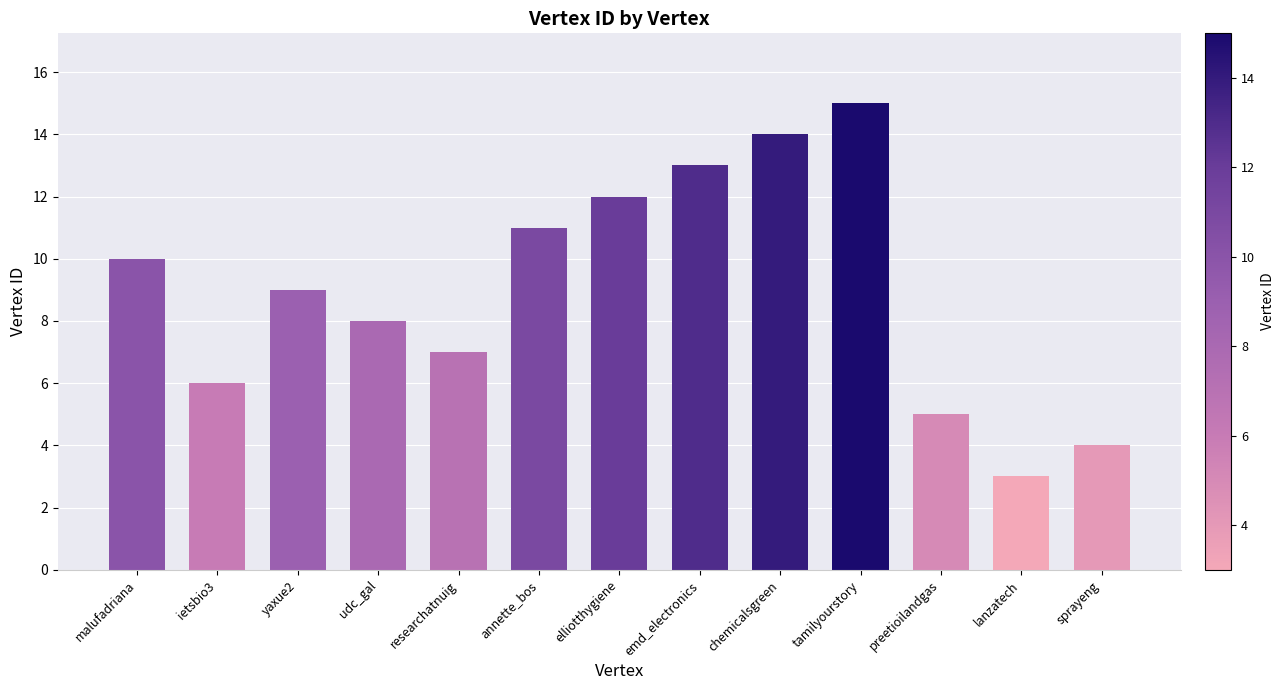

Reading left to right, transcribe all the data shown in this chart.

malufadriana=10	ietsbio3=6	yaxue2=9	udc_gal=8	researchatnuig=7	annette_bos=11	elliotthygiene=12	emd_electronics=13	chemicalsgreen=14	tamilyourstory=15	preetioilandgas=5	lanzatech=3	sprayeng=4